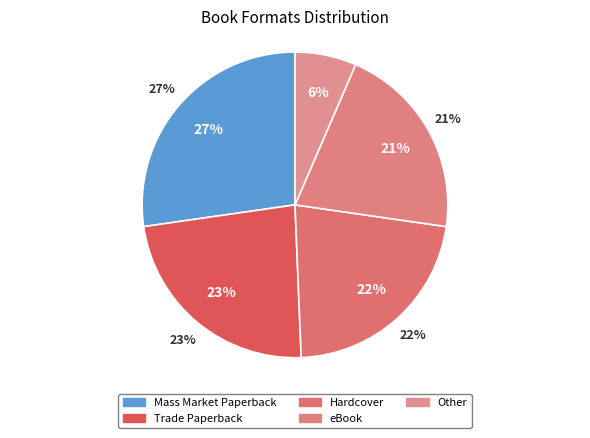

Does Other represent more than half of the total?

No